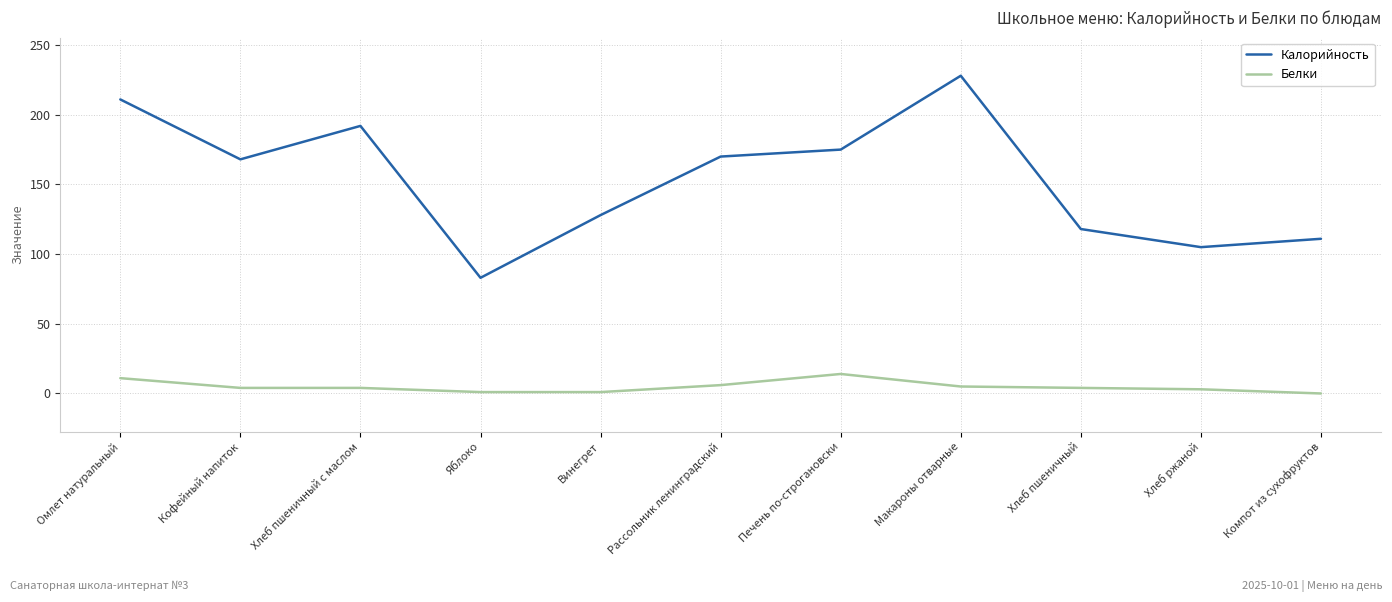

Does the chart have visible grid lines?

Yes